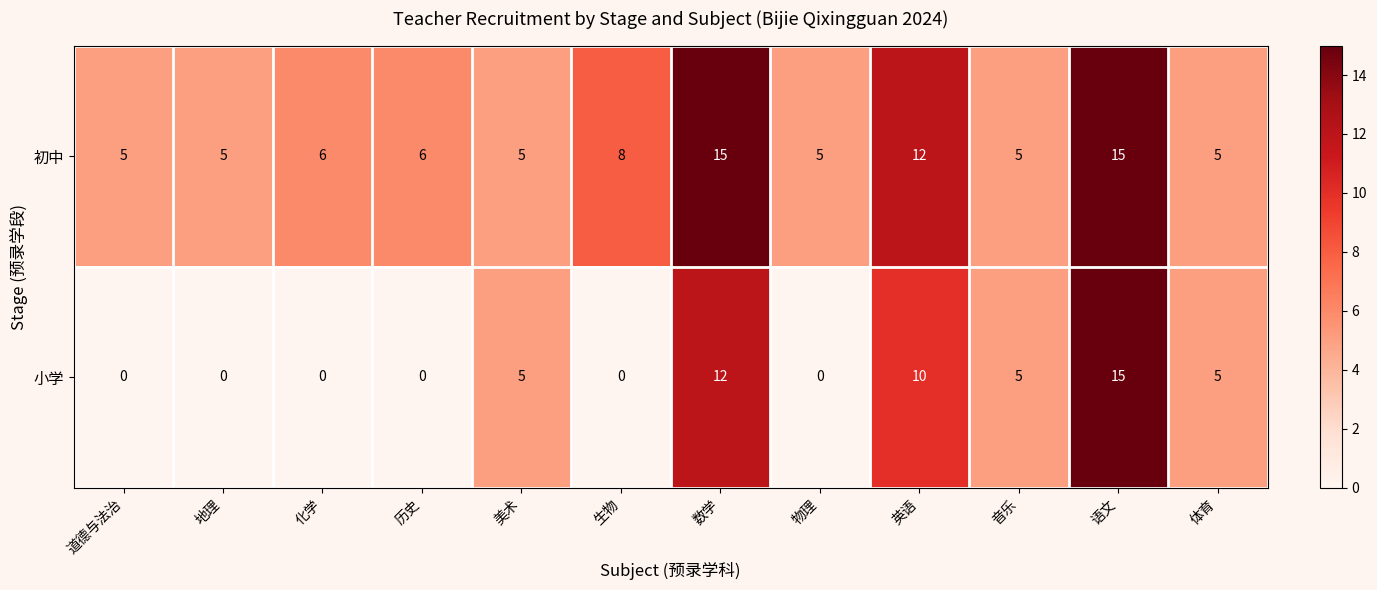

Reading left to right, extract all data points from this chart.

初中: 道德与法治=5	地理=5	化学=6	历史=6	美术=5	生物=8	数学=15	物理=5	英语=12	音乐=5	语文=15	体育=5
小学: 道德与法治=0	地理=0	化学=0	历史=0	美术=5	生物=0	数学=12	物理=0	英语=10	音乐=5	语文=15	体育=5